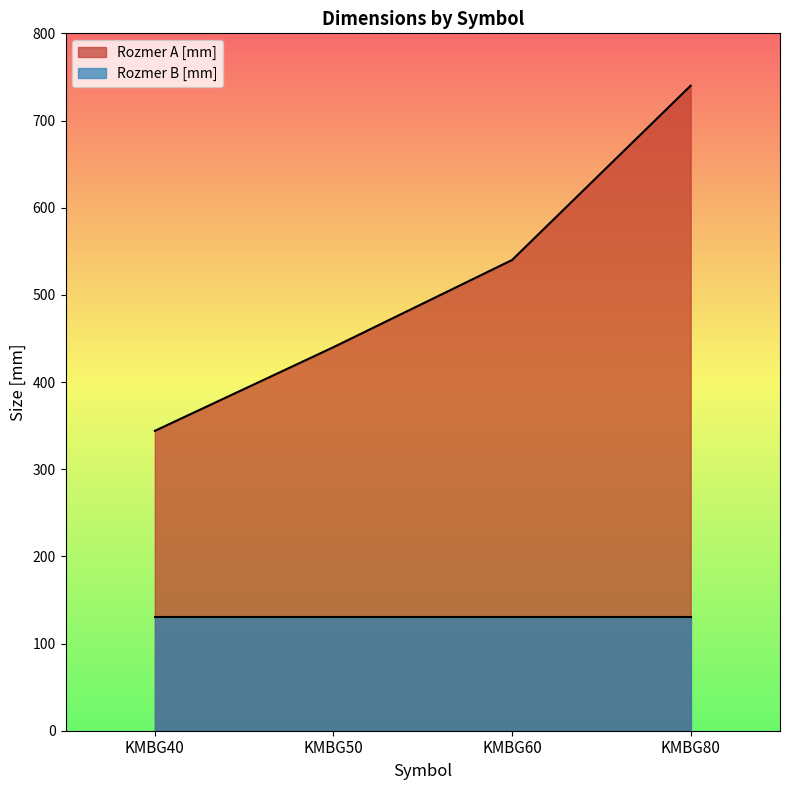

What is the difference between the maximum and second lowest values in the Rozmer A [mm] series?

300